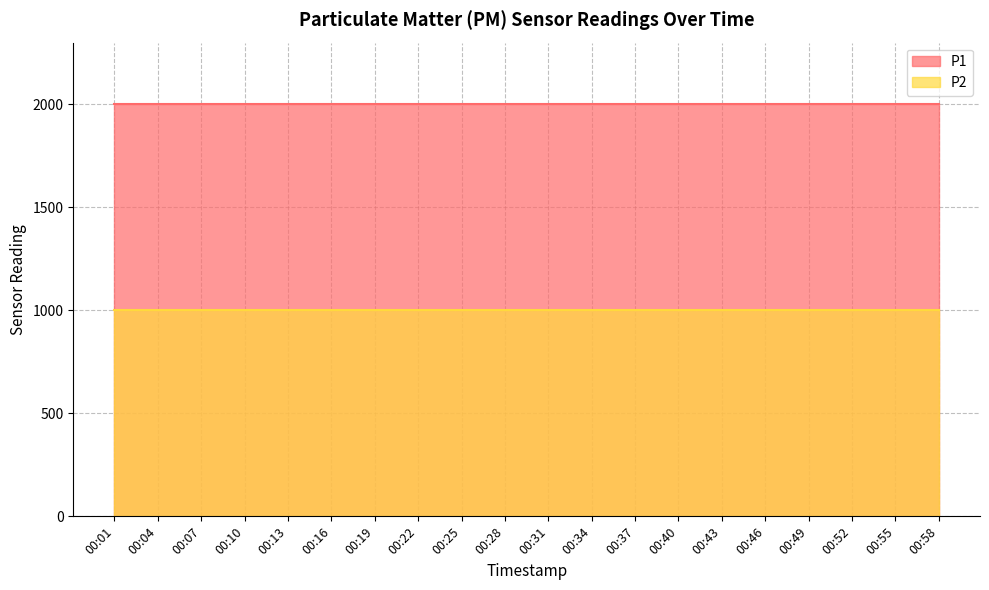

What is the sum of all P1 values?

39998.0